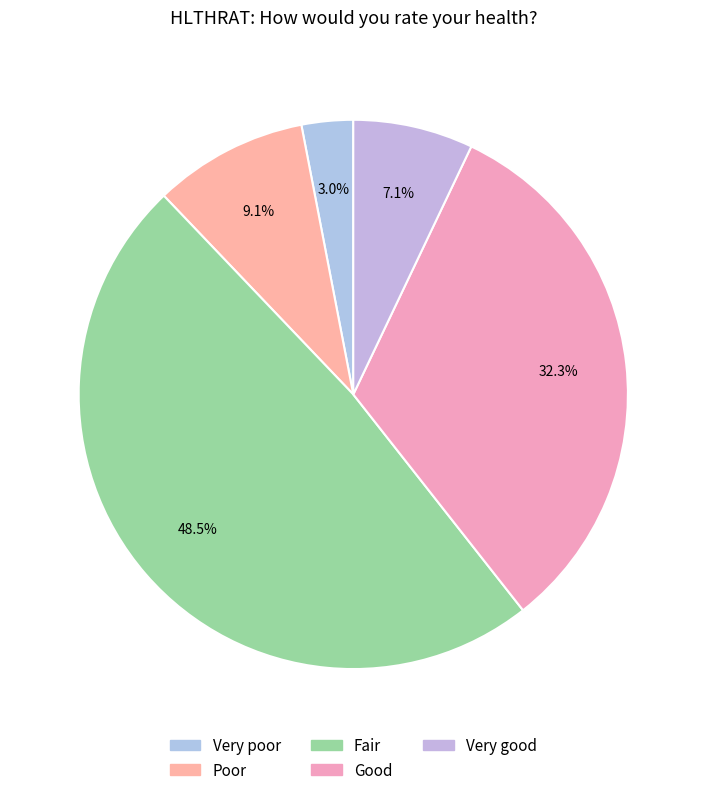

Is it true that Very poor is 3% of the pie?

True